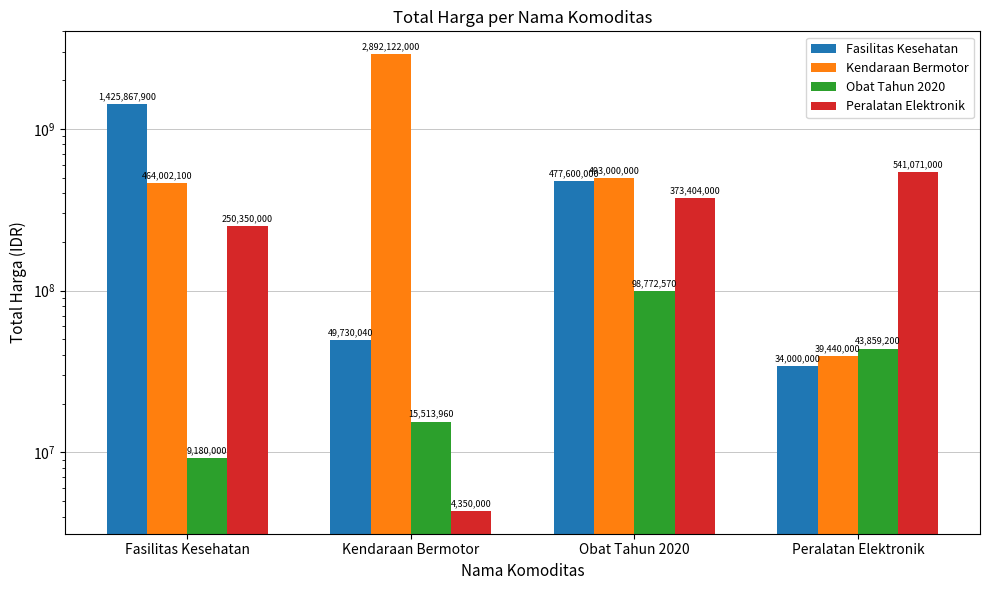

How many data points in Peralatan Elektronik are less than 373404000?

2